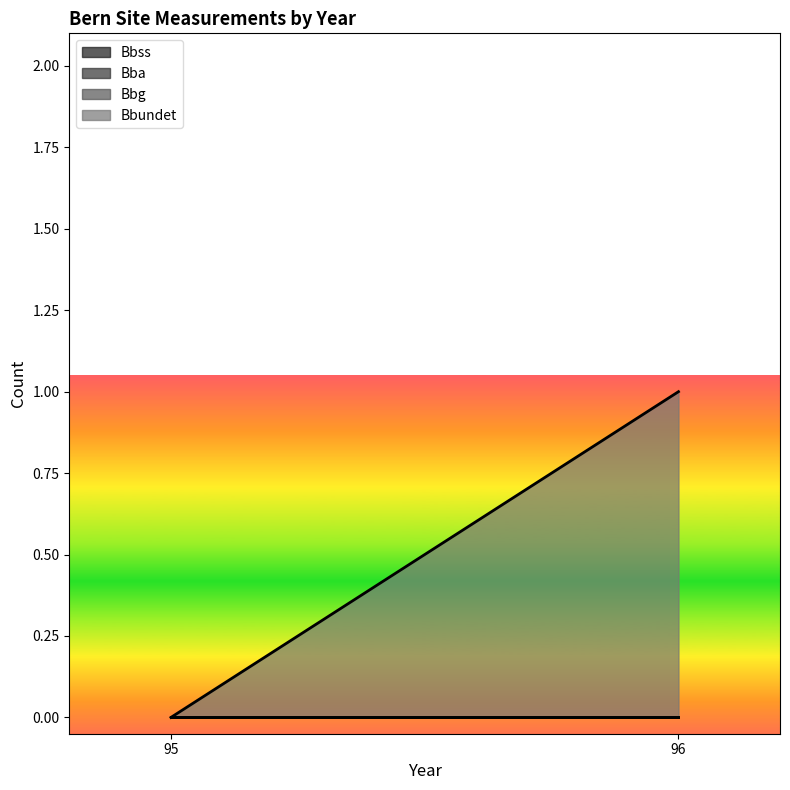

At which category is the sum across all series the highest?

96